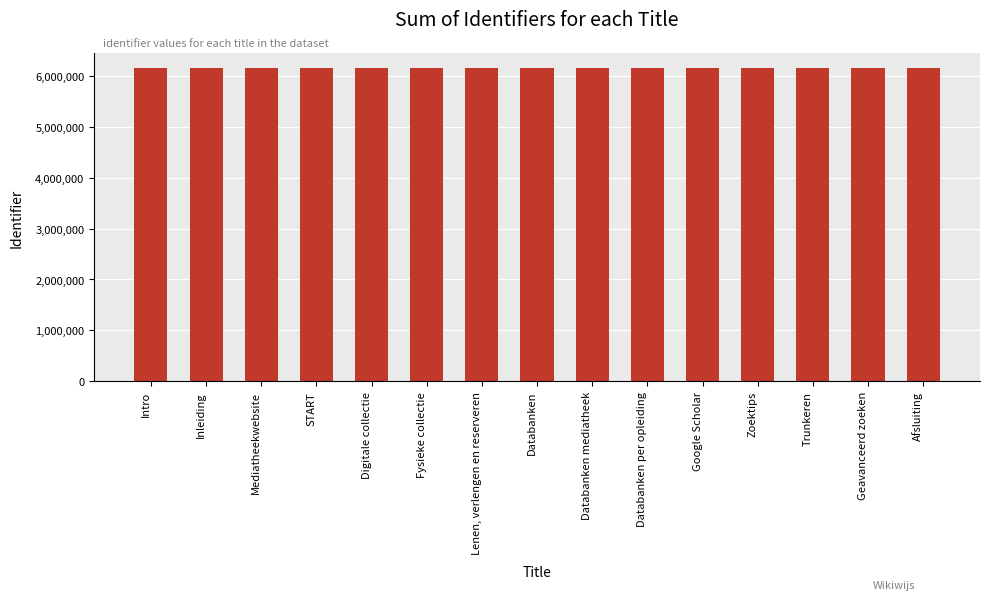

Does the chart contain stacked bars?

No